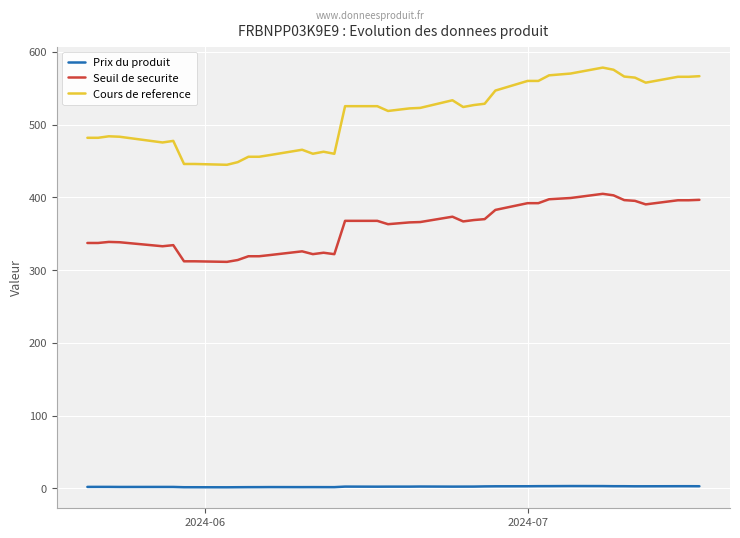

True or false: Prix du produit and Seuil de securite cross at least once.

False